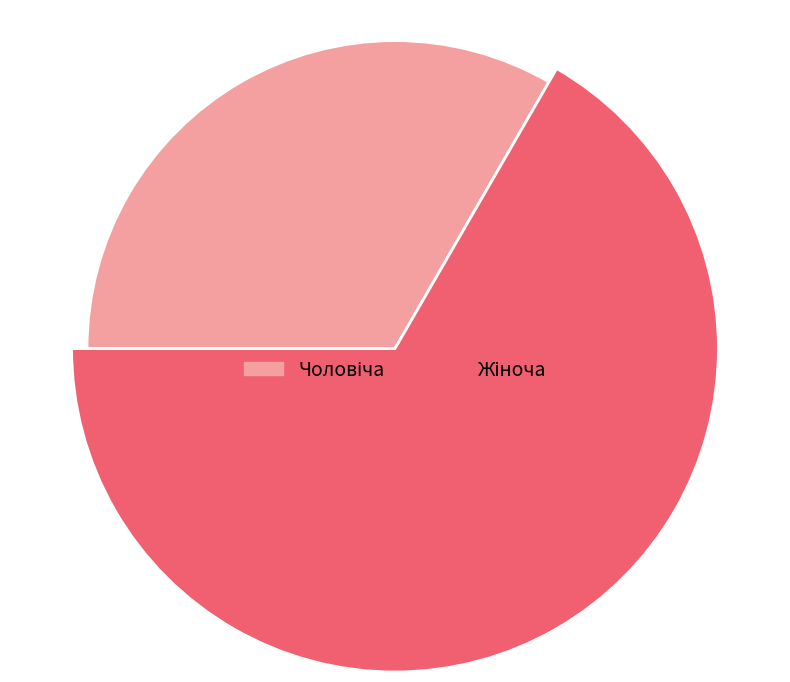

How many slices are in this pie chart?

2